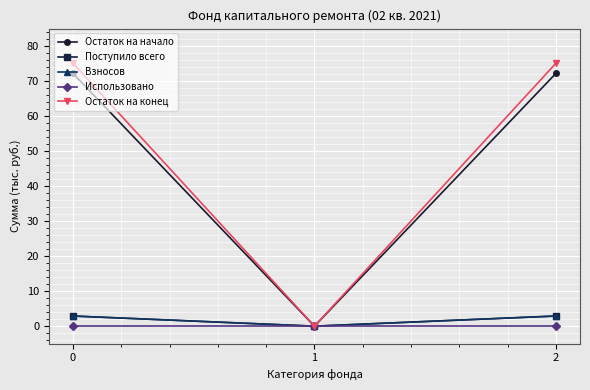

Between 0 and 1, which series saw the biggest shift?

Остаток на конец